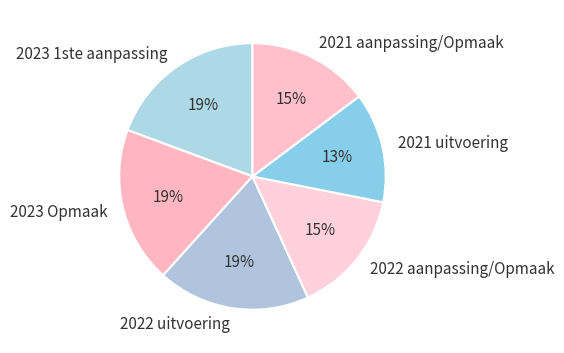

Is there any slice that represents more than half of the pie?

No